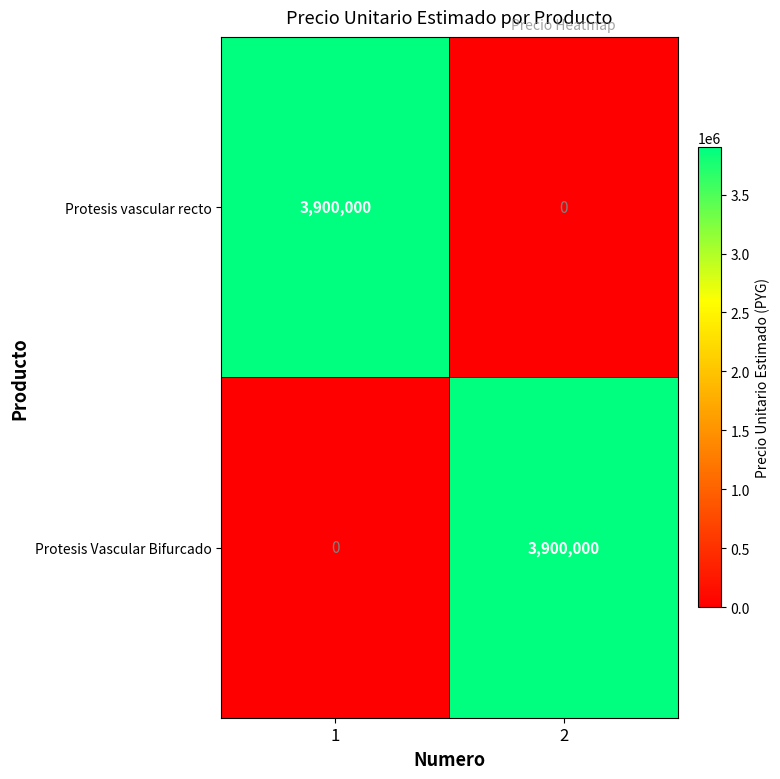

What is the difference between the highest and lowest values at 2?

3900000